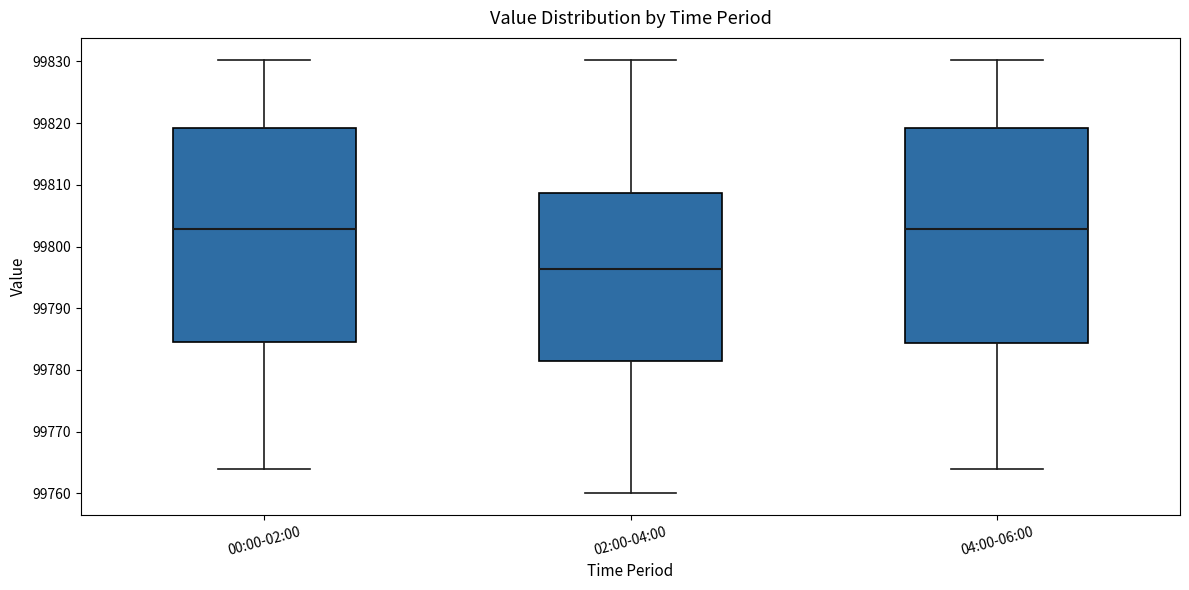

Reading left to right, transcribe this box plot: for each box, give where its median line is, the range the box spans, and where its two whiskers end, as read against the y-axis. The values are not printed on the chart, so give them approximately, as read against the axis.

00:00-02:00: median 99803, box 99785 to 99819, whiskers 99764 to 99830
02:00-04:00: median 99796, box 99782 to 99809, whiskers 99760 to 99830
04:00-06:00: median 99803, box 99784 to 99819, whiskers 99764 to 99830